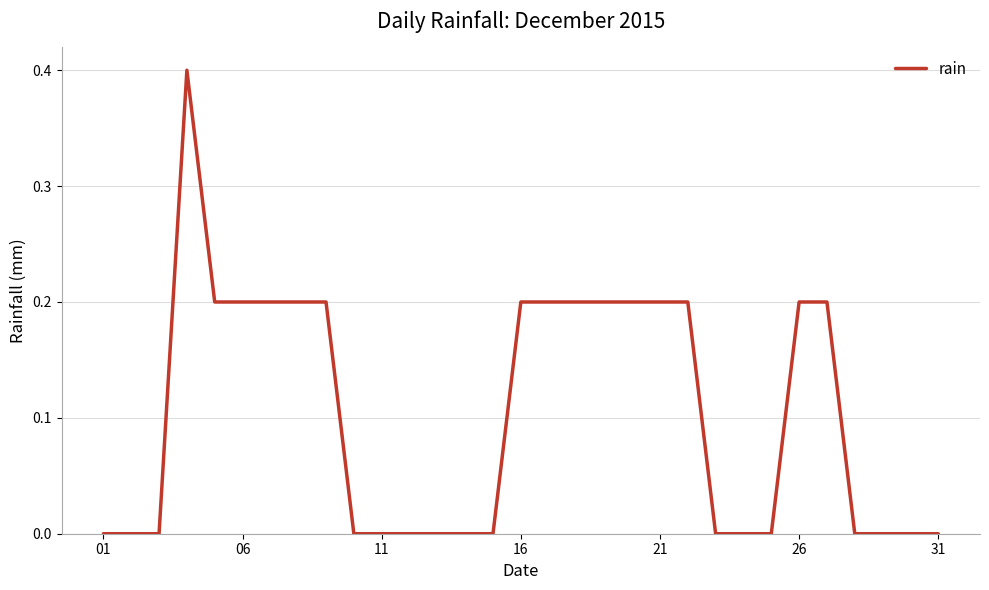

What is the maximum value shown in the chart?

0.4